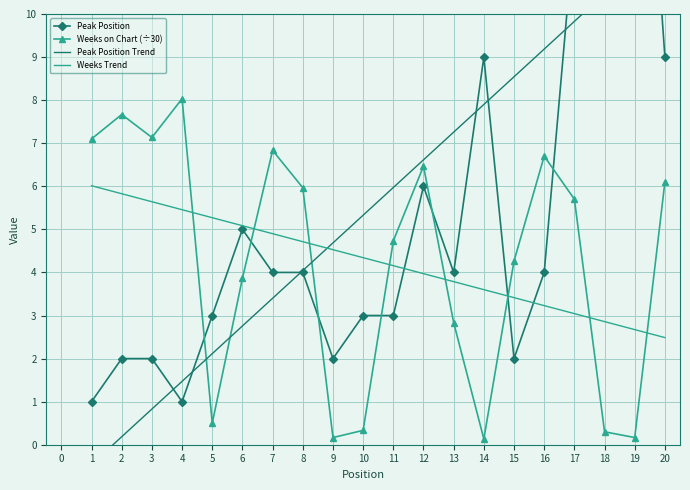

Which series has the largest total across all categories?

Peak Position Trend